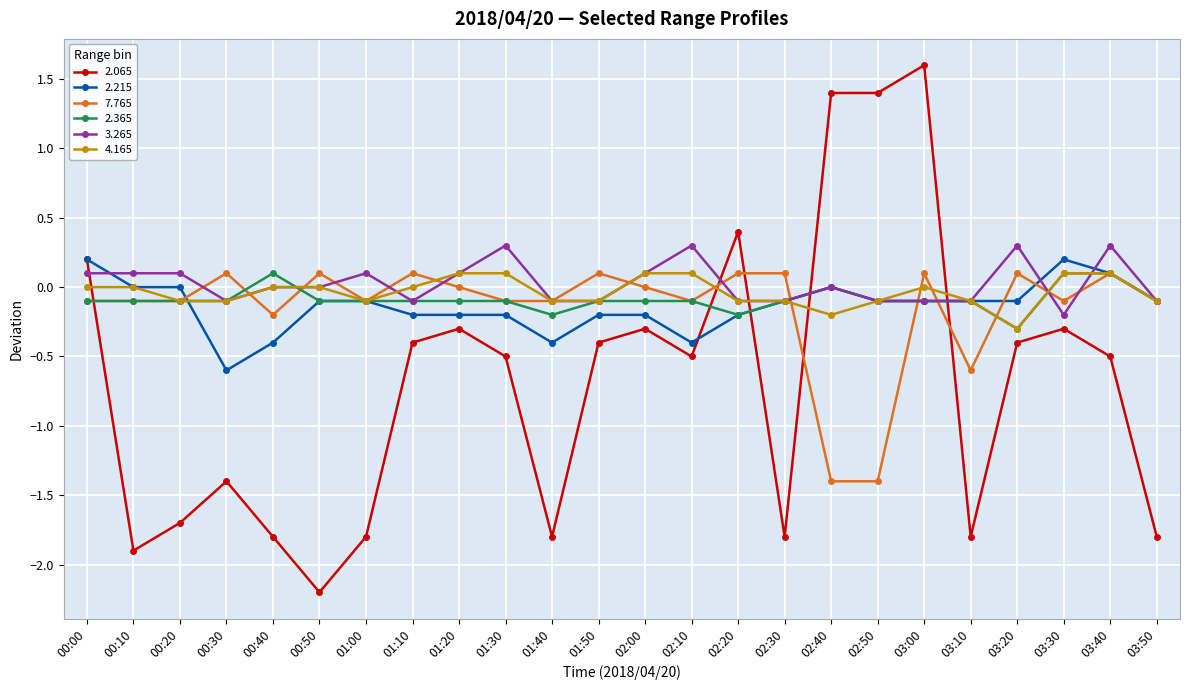

At which label does 3.265 first exceed 0?

00:00